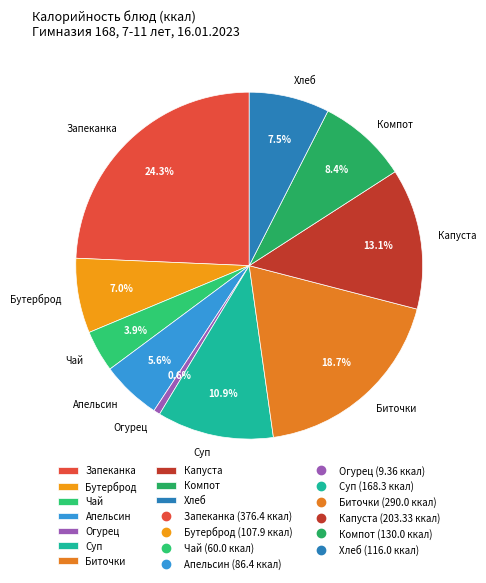

How many segments does this pie chart have?

10